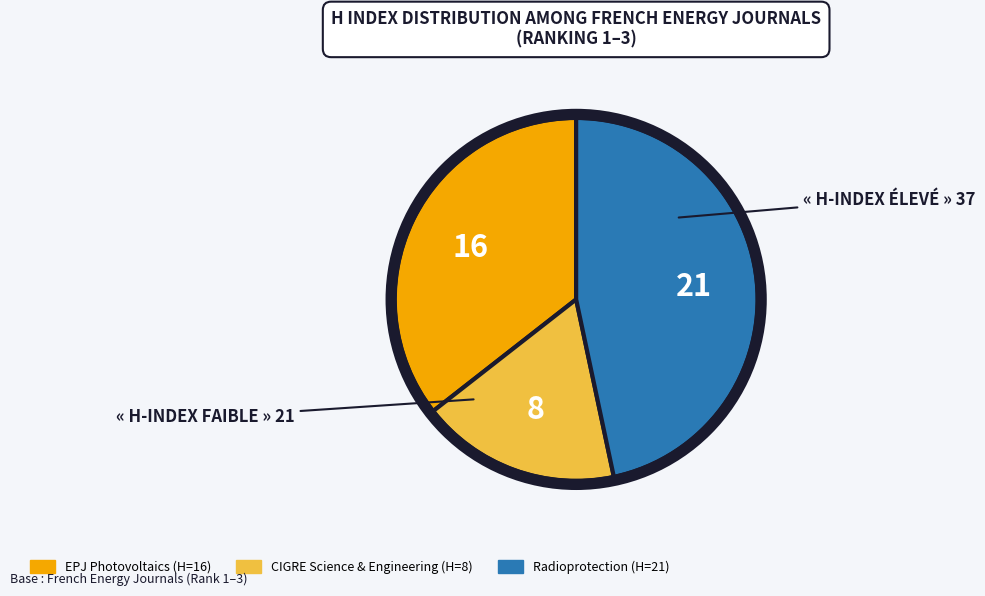

How many slices are in this pie chart?

3